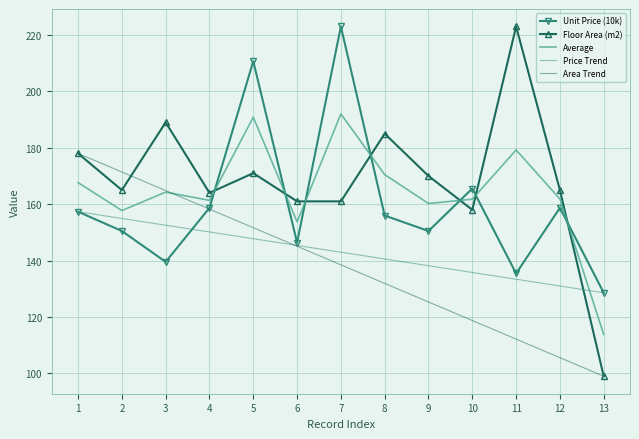

What is the total value across all series at 1?

838.3